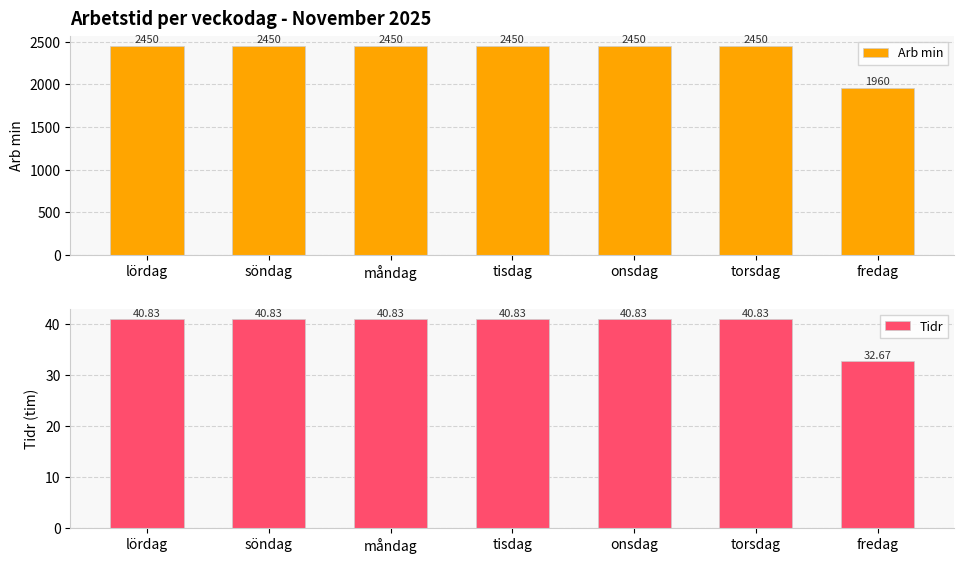

The Tidr series shows 40.8 at måndag. True or false?

True